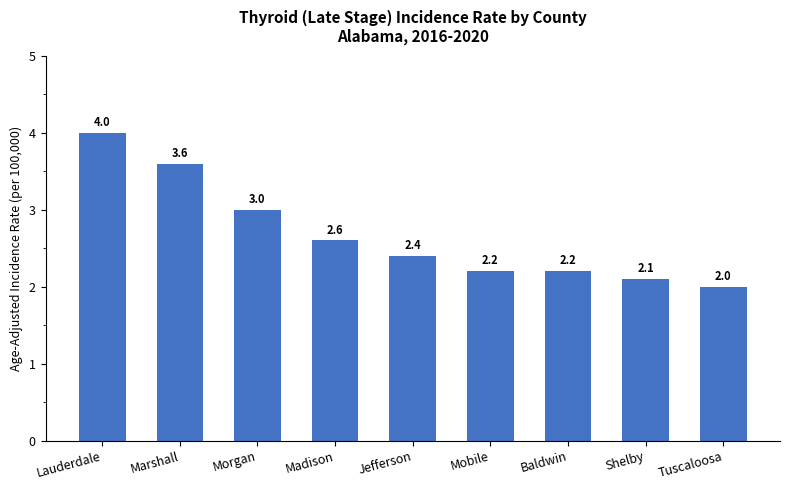

What is the sum of all values?

24.1